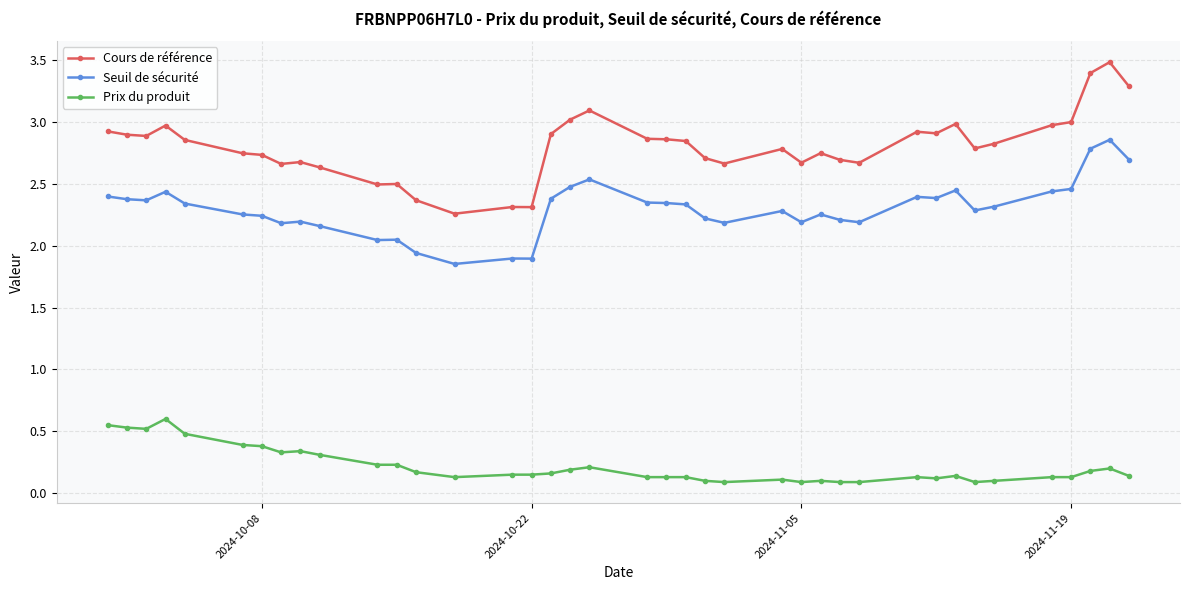

What is the difference between the maximum and second lowest values in the Cours de référence series?

1.2